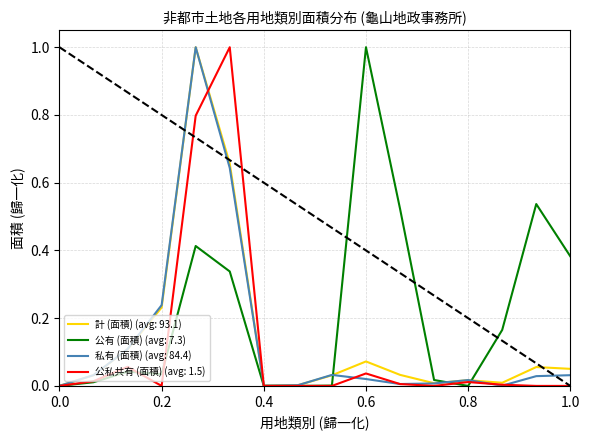

What are all the series names shown in the legend?

計 (面積) (avg: 93.1), 公有 (面積) (avg: 7.3), 私有 (面積) (avg: 84.4), 公私共有 (面積) (avg: 1.5)